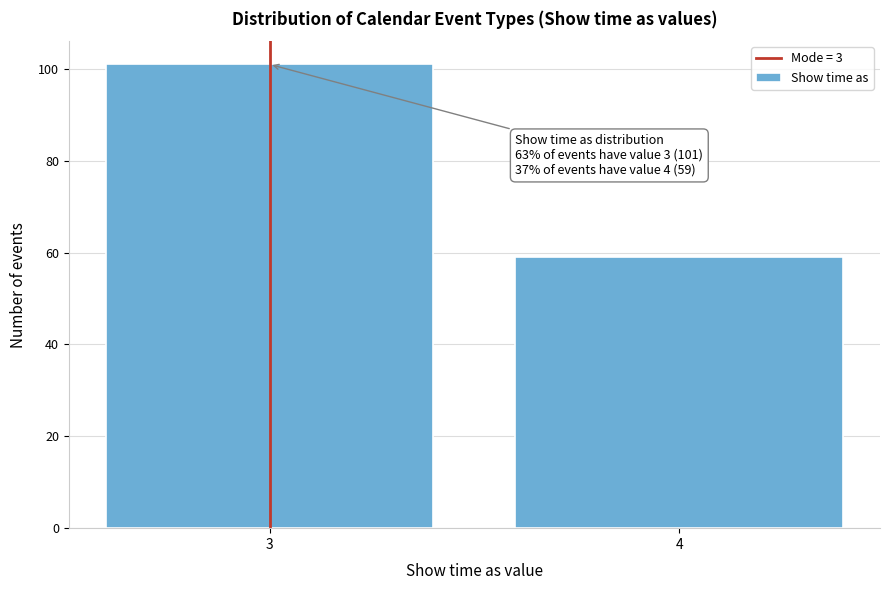

Reading left to right, extract all data points from this chart.

3=101	4=59